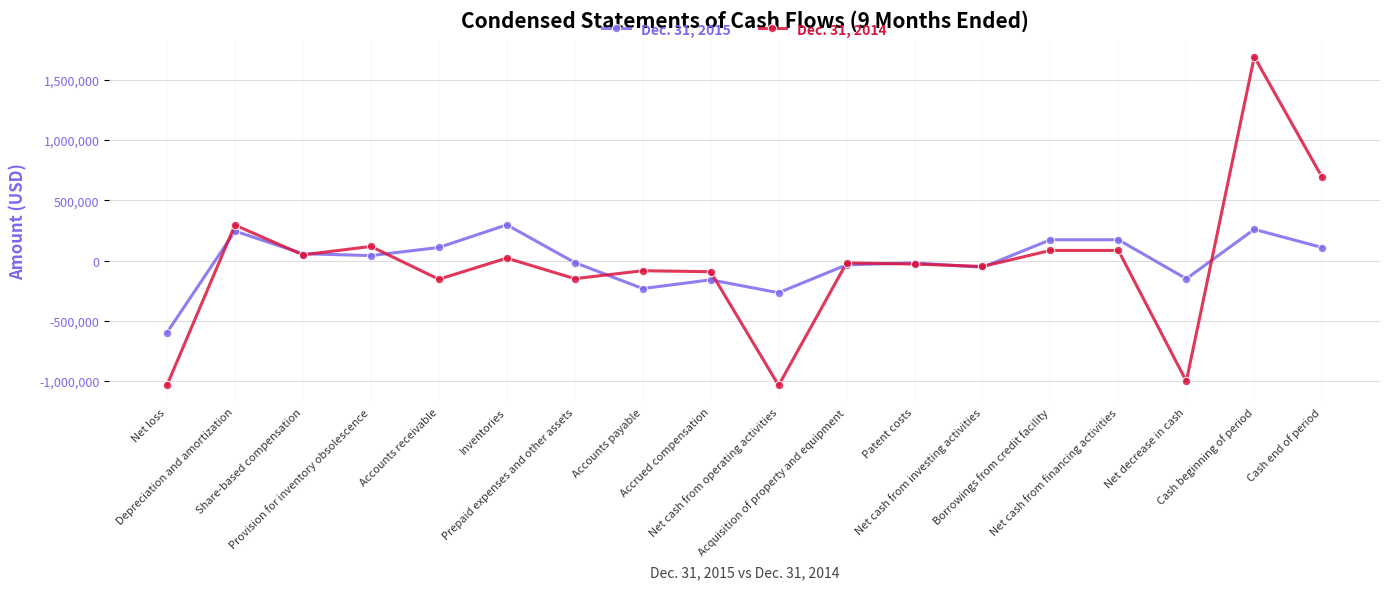

Which series has the widest spread of values?

Dec. 31, 2014